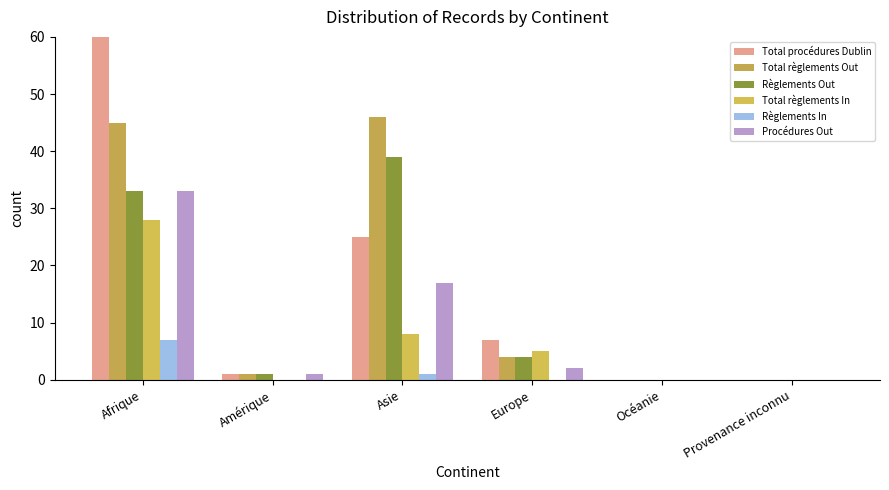

Which series has the largest total across all categories?

Total règlements Out